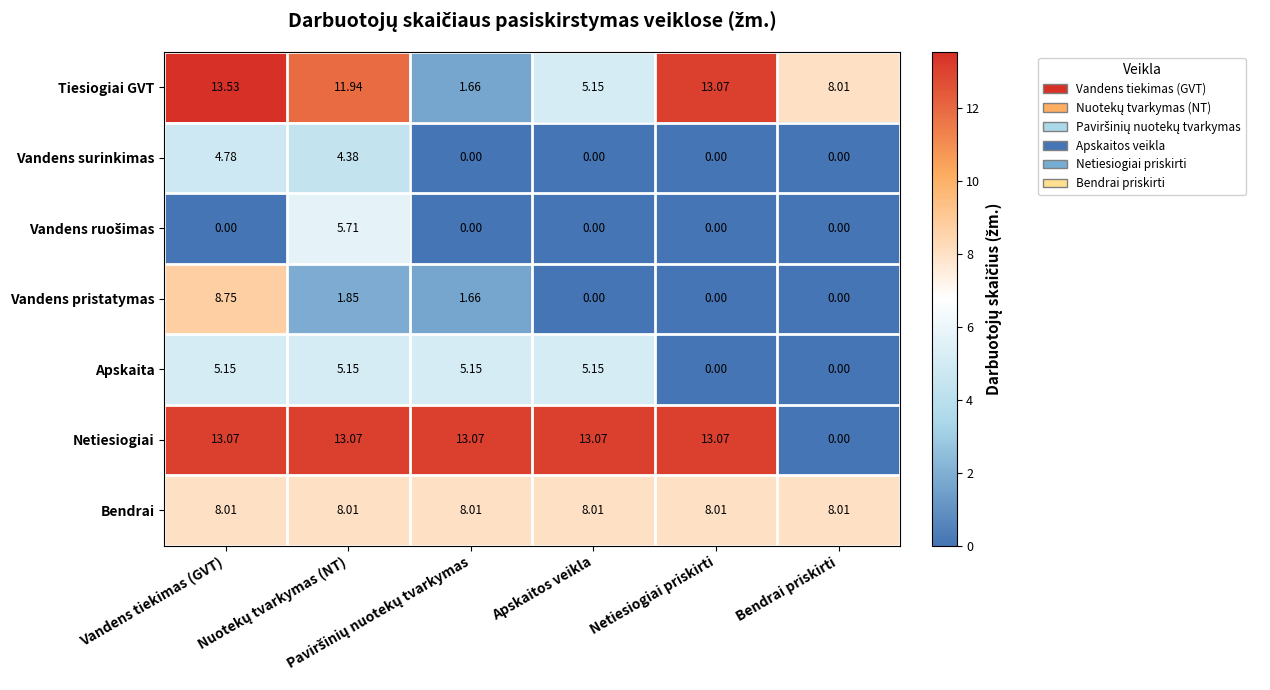

Which series has the largest range (max minus min)?

Netiesiogiai